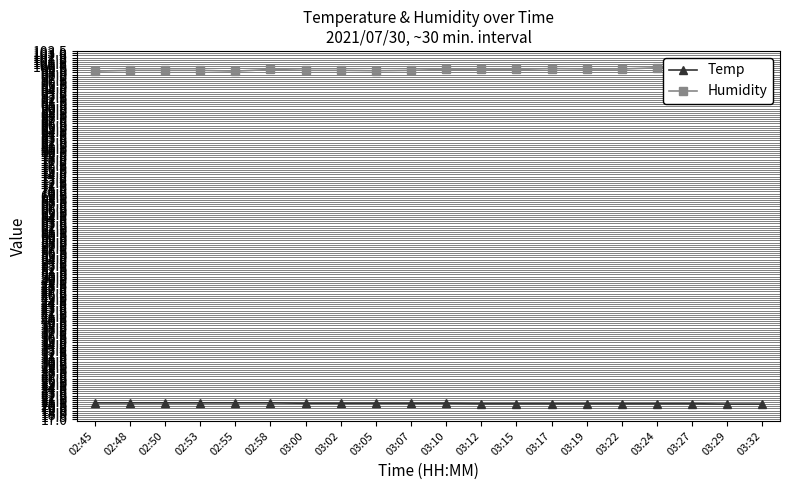

What is the sum of all Humidity values?

1983.5